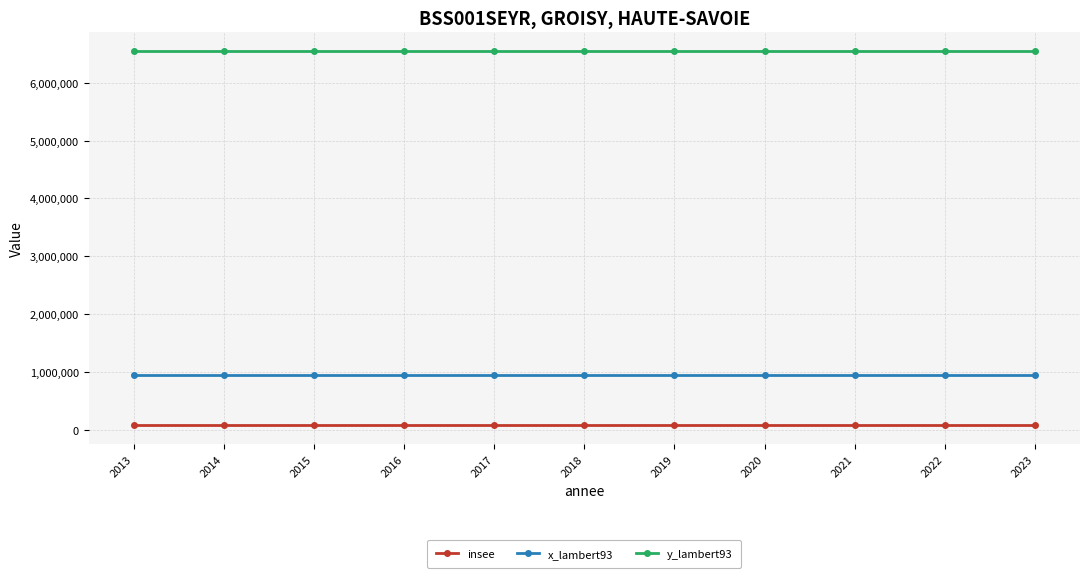

What is the maximum value for y_lambert93?

6549753